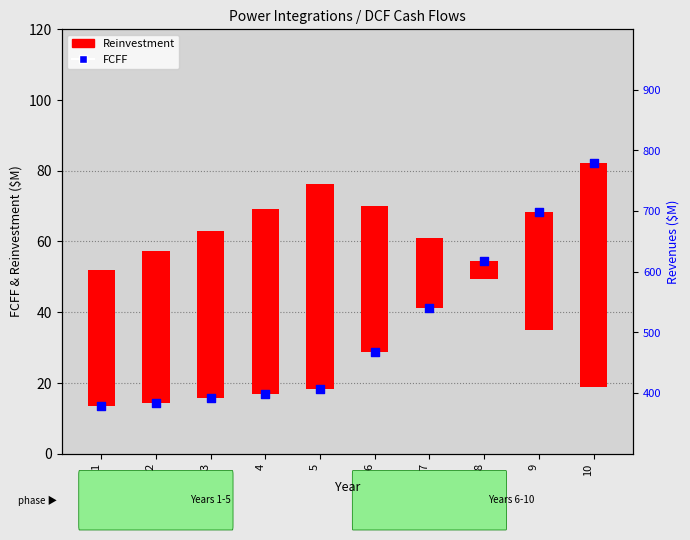

Is the value of FCFF at 9 greater than the value of Reinvestment / FCFF range at 10?

Yes